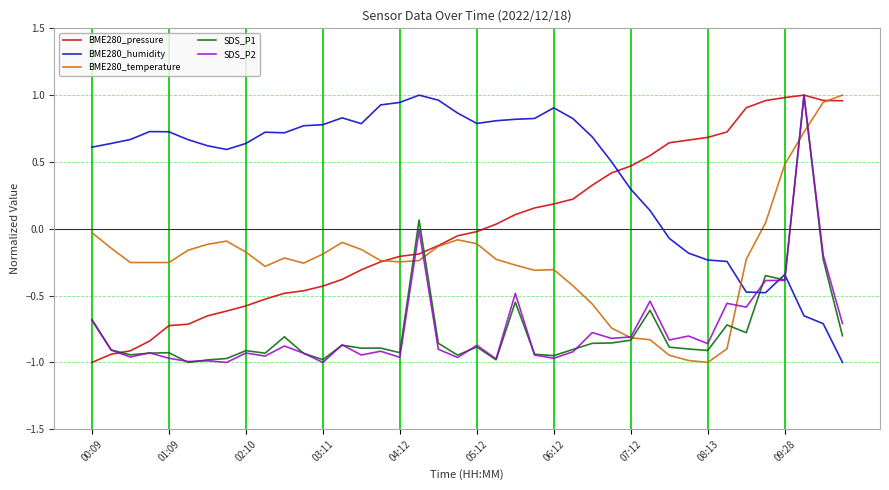

True or false: BME280_humidity and BME280_temperature cross at least once.

True